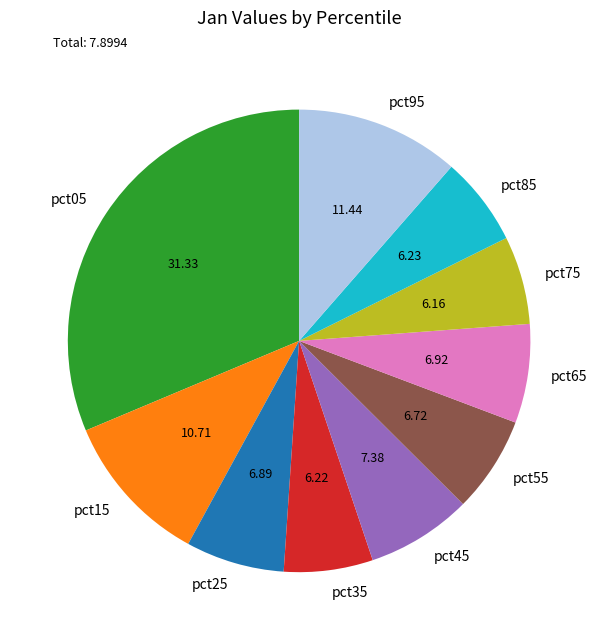

Does any single category account for the majority?

No